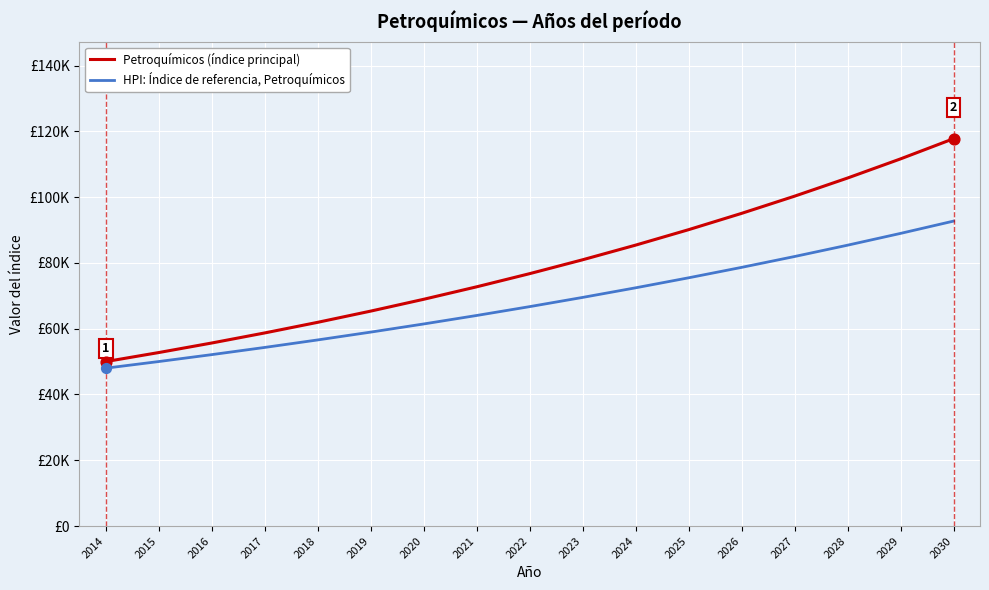

What are all the series names shown in the legend?

Petroquímicos (índice principal), HPI: Índice de referencia, Petroquímicos